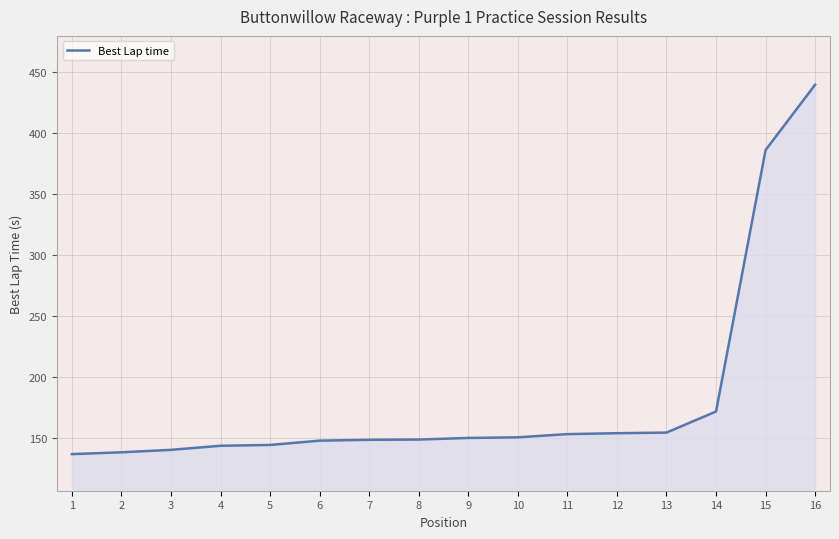

What is the difference between the maximum and minimum values?

302.7